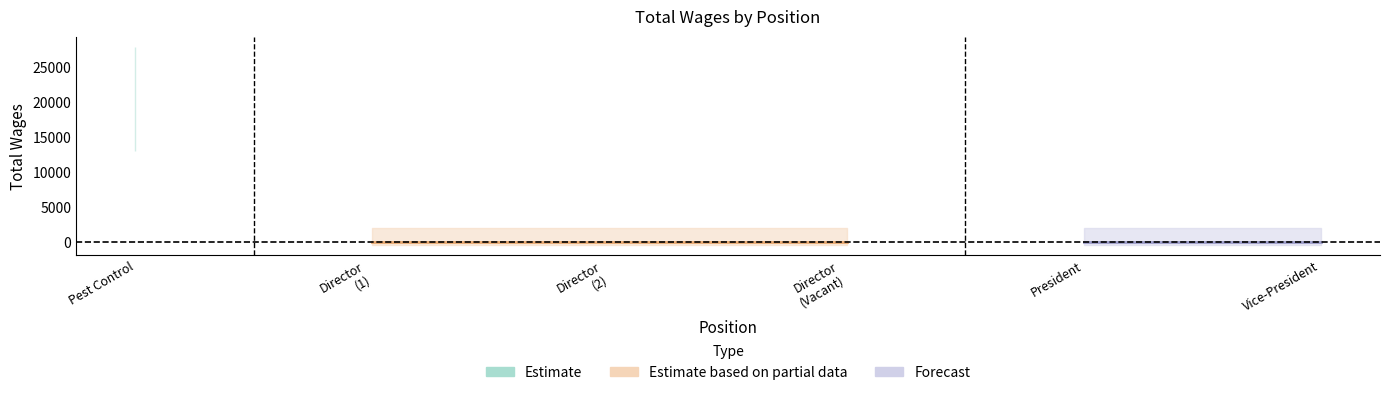

What is the difference between the maximum and minimum values?

19977